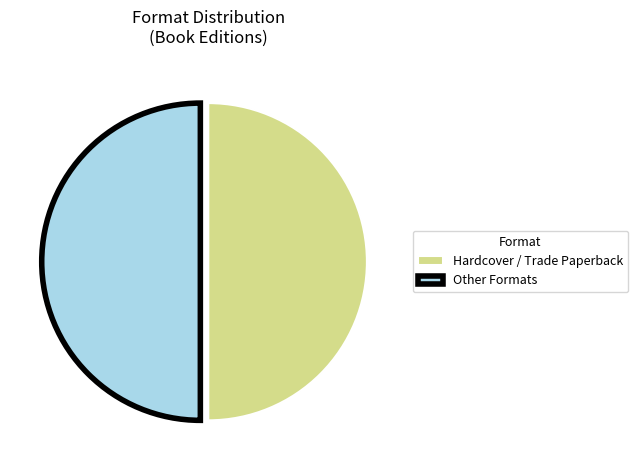

Combined, do Hardcover / Trade Paperback and Other Formats account for over 50%?

Yes